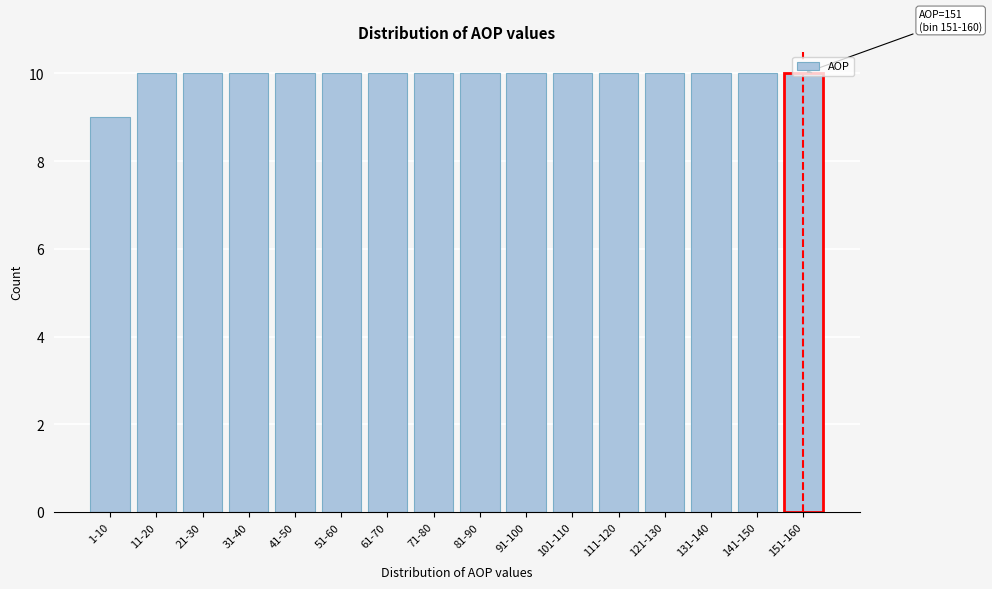

What position from the right is 111-120?

5